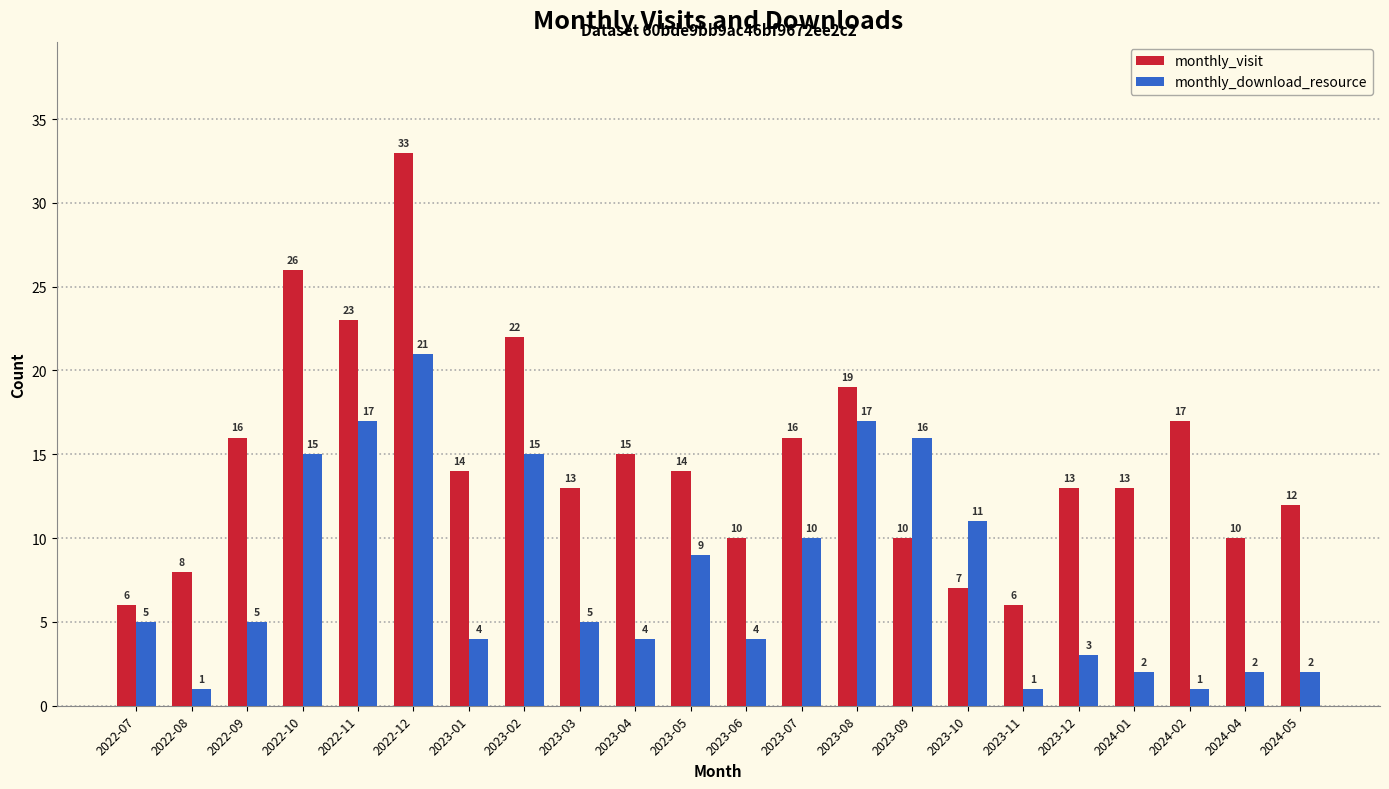

Is it true that monthly_visit equals 19 at 2023-05?

False